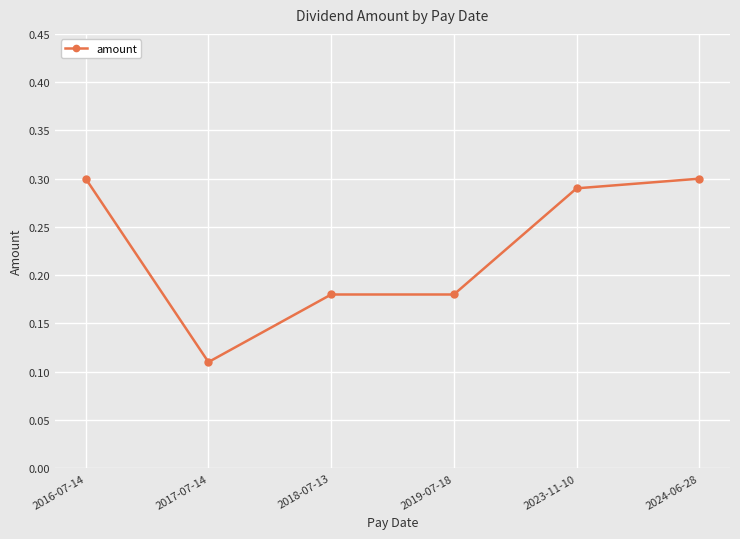

What is the label of the 4th point from the right?

2018-07-13